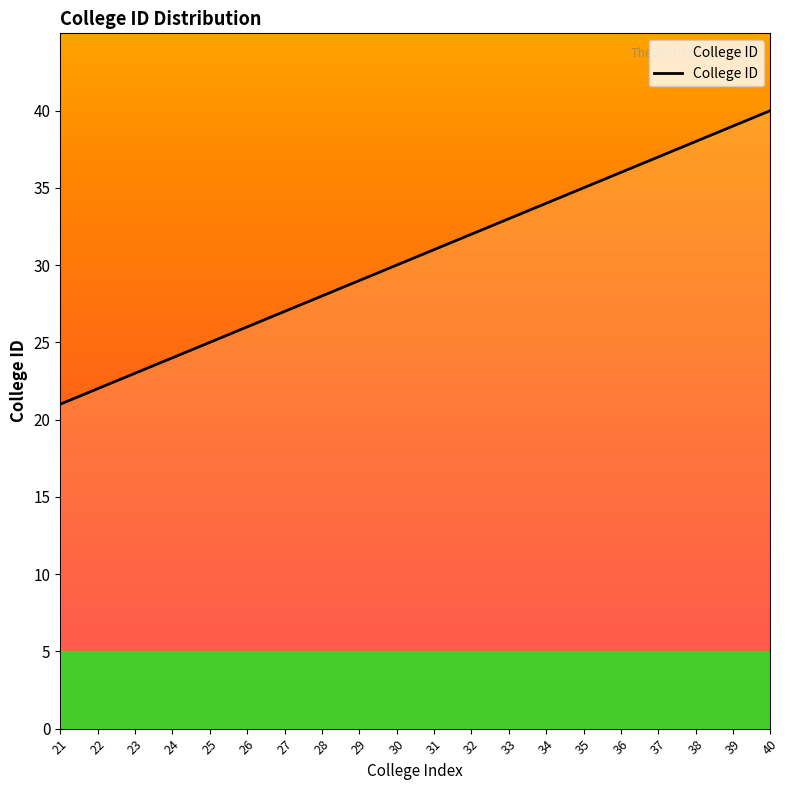

Rank the categories by value from lowest to highest.

21, 22, 23, 24, 25, 26, 27, 28, 29, 30, 31, 32, 33, 34, 35, 36, 37, 38, 39, 40